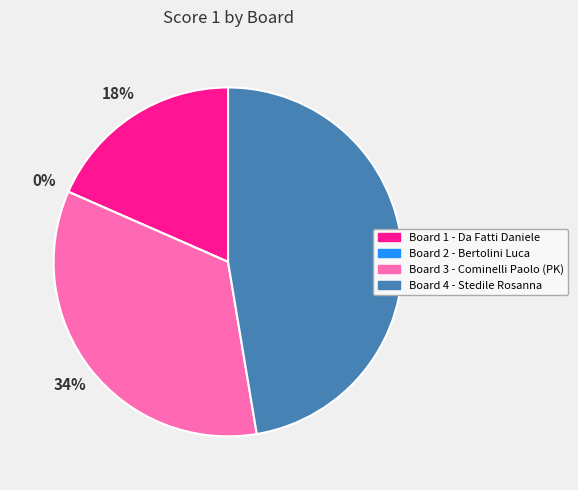

To the nearest percent, what is the combined percentage of Board 2
Bertolini Luca and Board 4
Stedile Rosanna?

47%